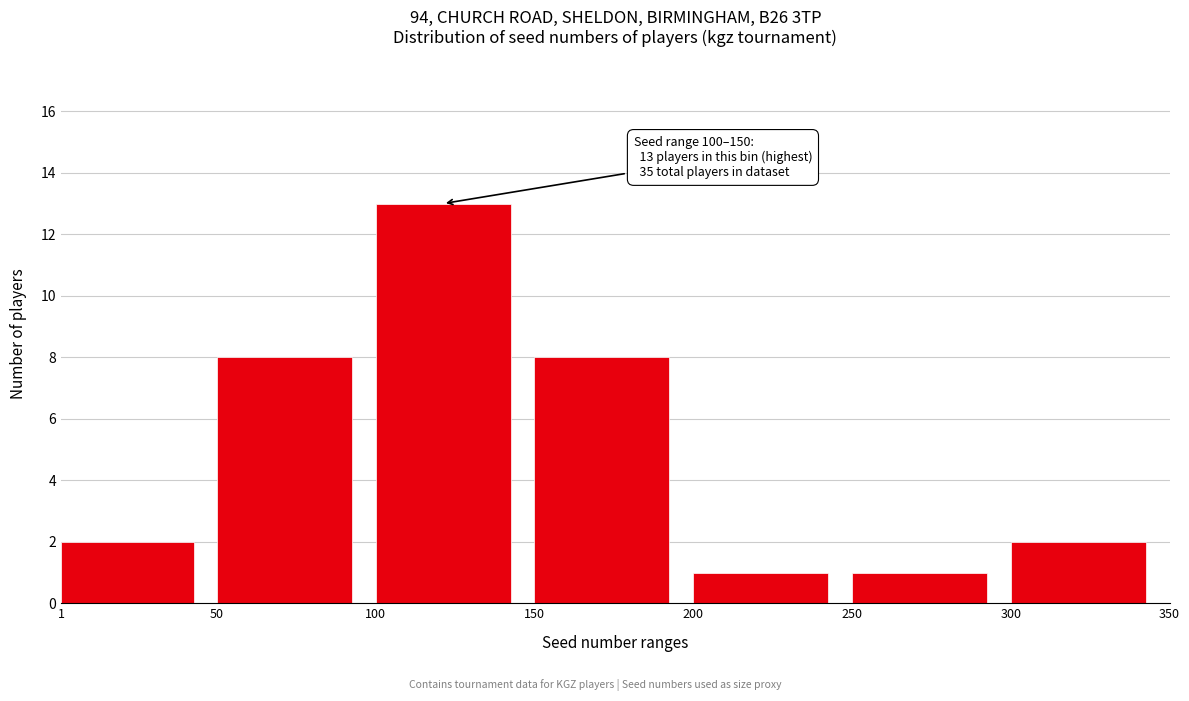

Which range on the x-axis has the tallest bar?

100 to 150